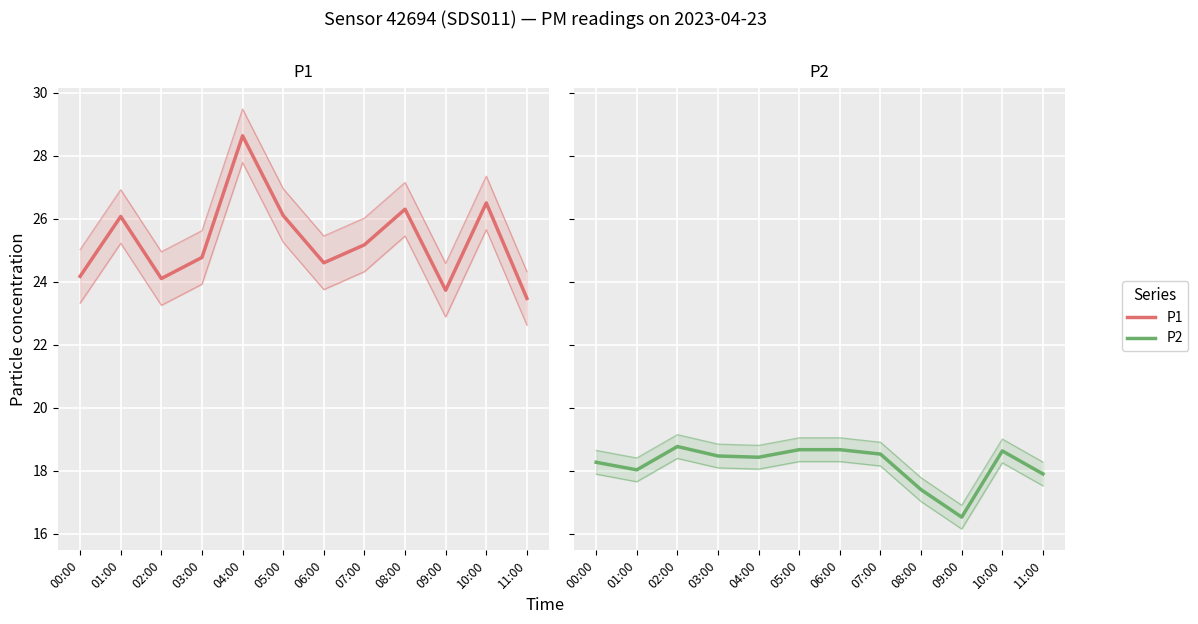

The value of P2 at 11:00 is 4.7. True or false?

False